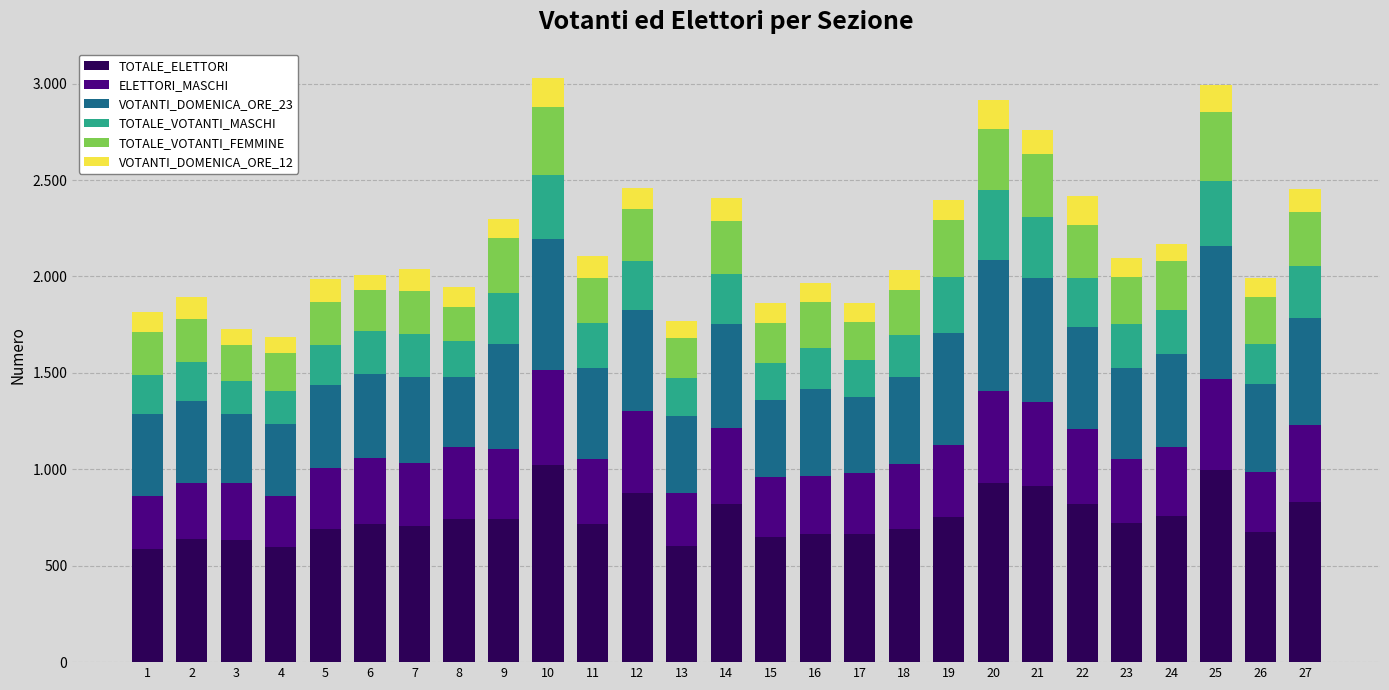

The value of VOTANTI_DOMENICA_ORE_23 at 22 is 528. True or false?

True